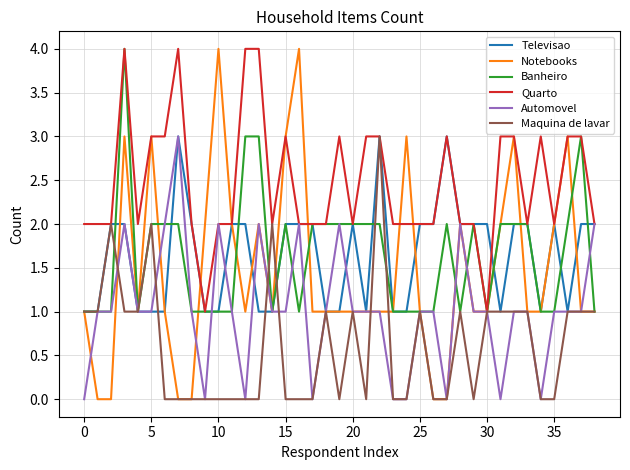

Which series has the widest spread of values?

Notebooks